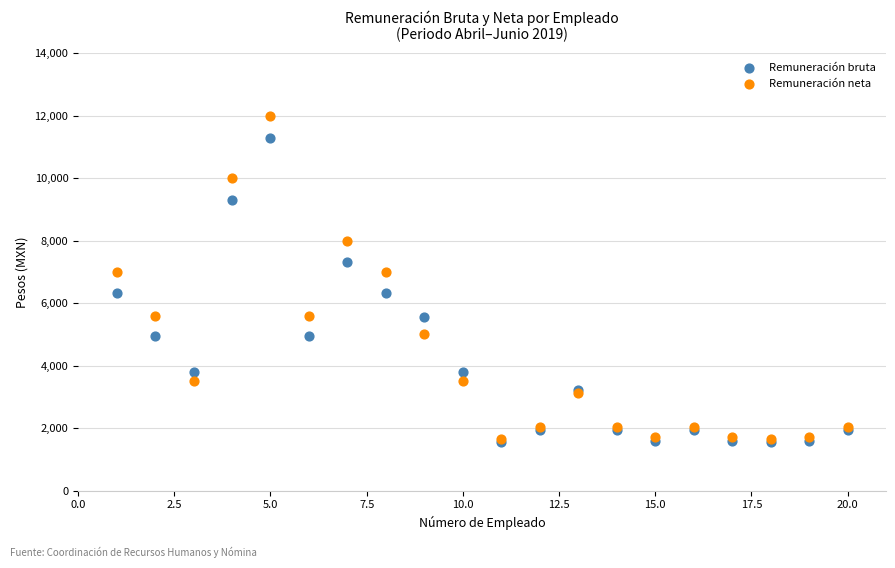

Which series reaches the minimum Y coordinate?

Remuneración bruta